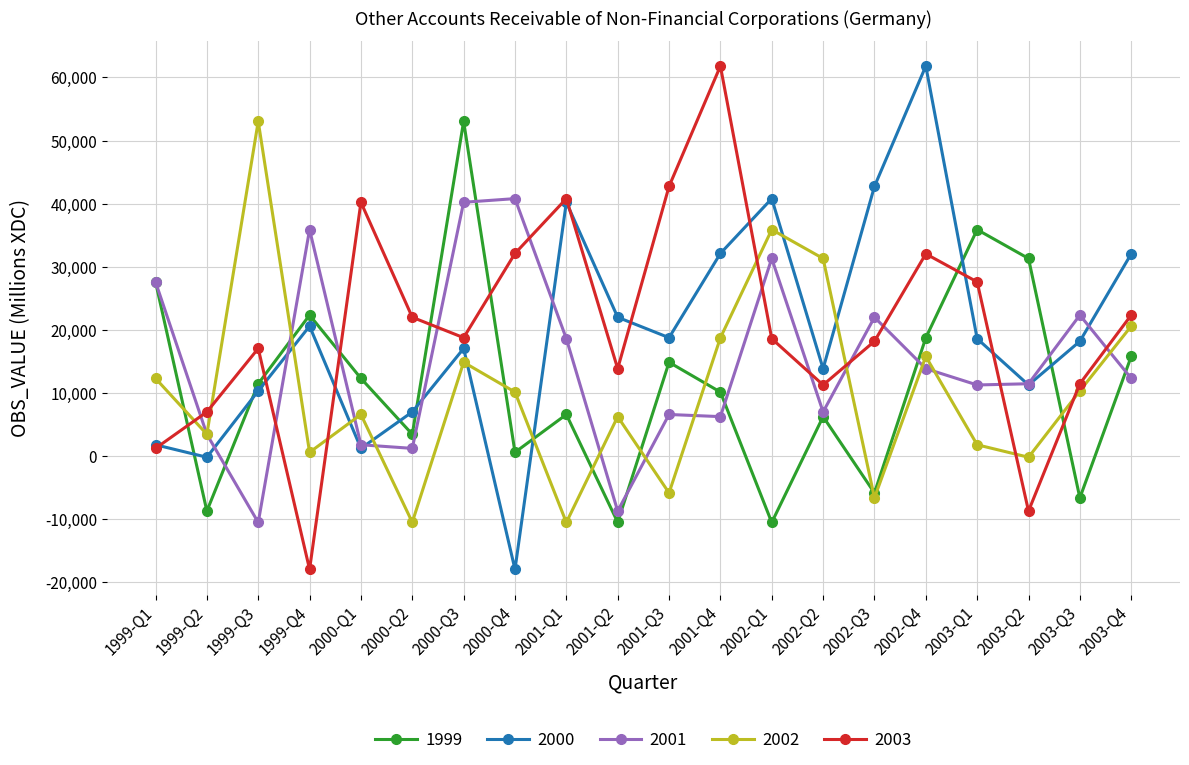

Where do 2003 and 2002 first cross each other?

1999-Q1 and 1999-Q2